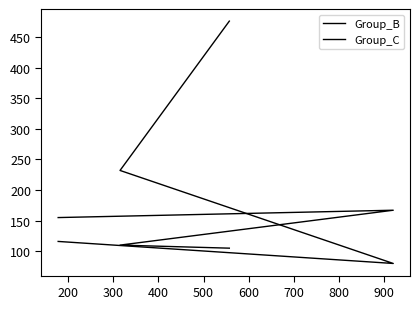

What is the sum of the Group_B values at 200 and 400?

348